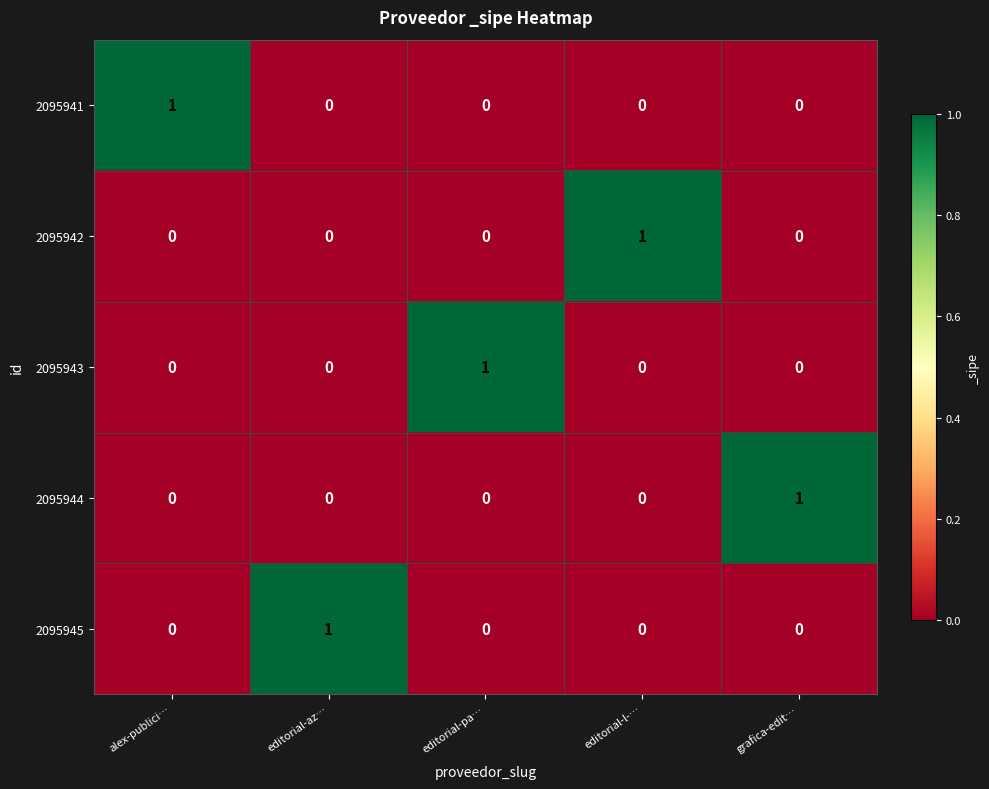

Reading left to right, transcribe all the data shown in this chart.

2095941: 1	0	0	0	0
2095942: 0	0	0	1	0
2095943: 0	0	1	0	0
2095944: 0	0	0	0	1
2095945: 0	1	0	0	0